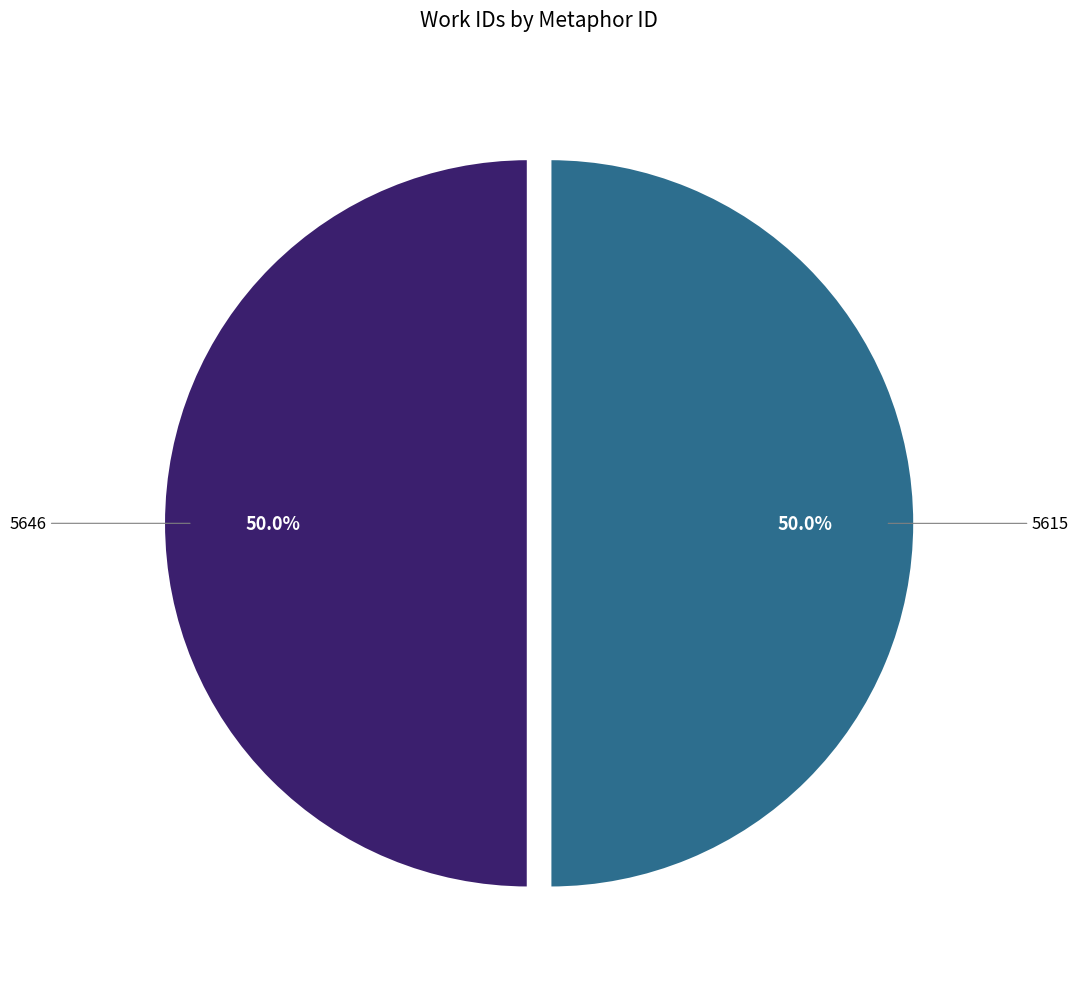

Which category has the biggest portion of the pie?

5615